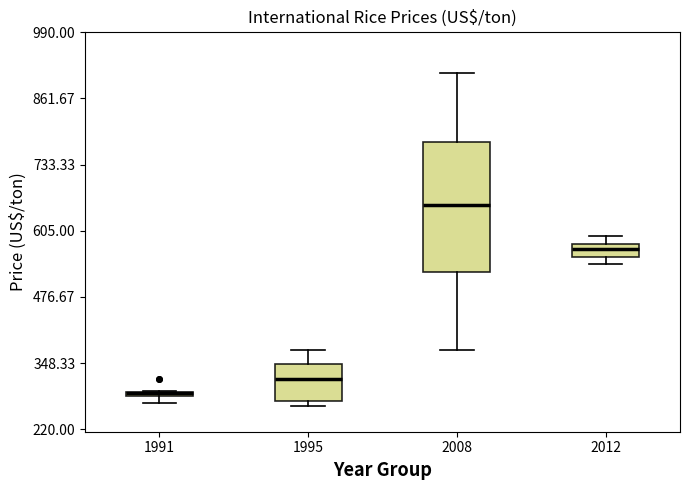

Which box is the tallest, from its lower edge to its upper edge?

2008